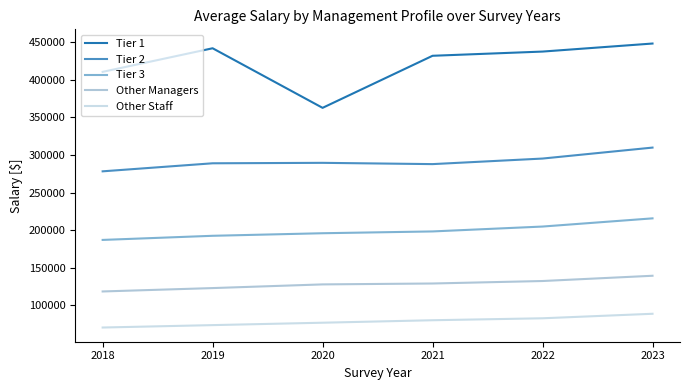

What is the difference between the maximum and minimum values in the Other Managers series?

20900